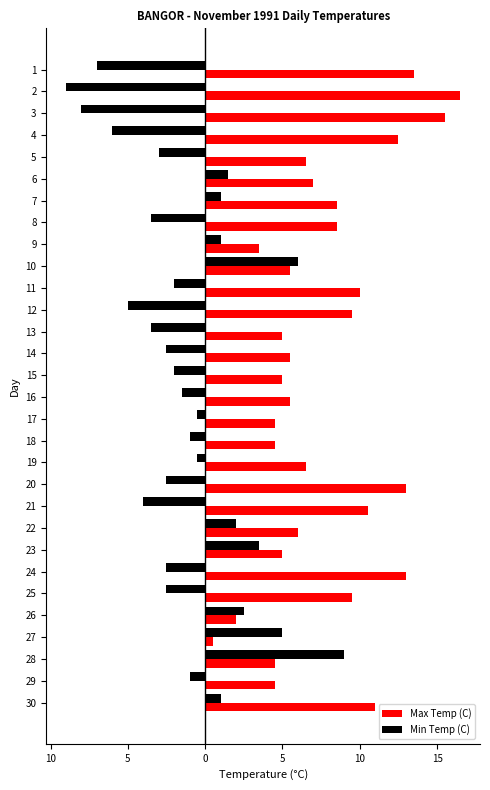

What are all the series names shown in the legend?

Max Temp (C), Min Temp (C)